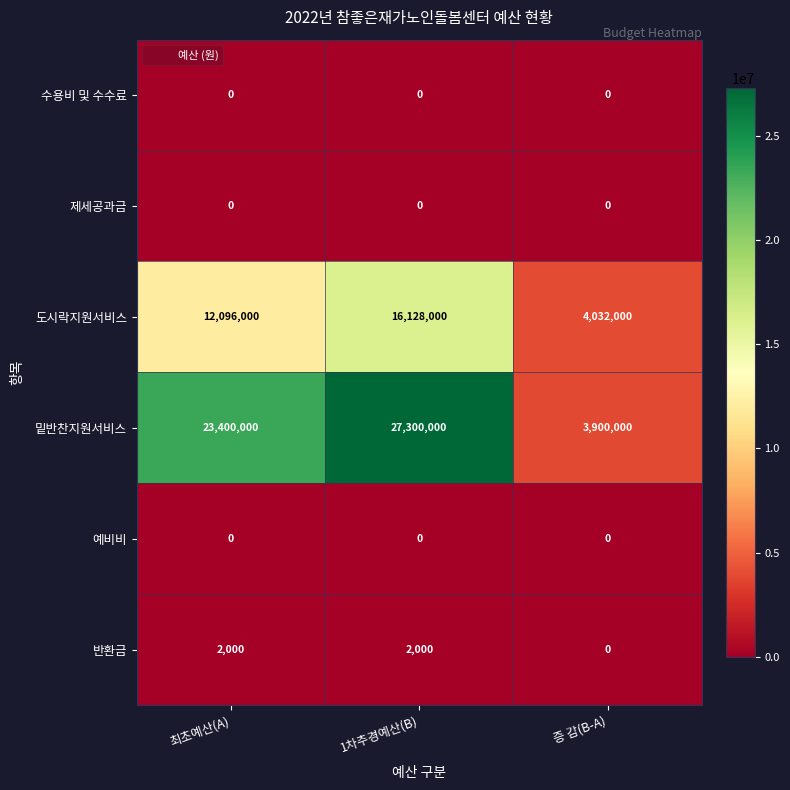

Which category has the lowest value in the 밑반찬지원서비스 series?

증 감(B-A)